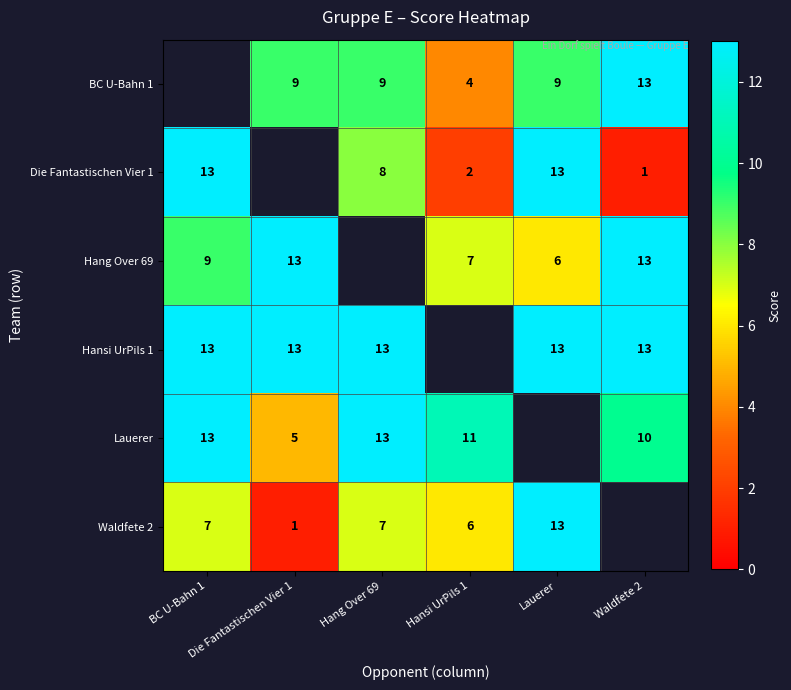

The Hang Over 69 series shows 4.1 at Lauerer. True or false?

False